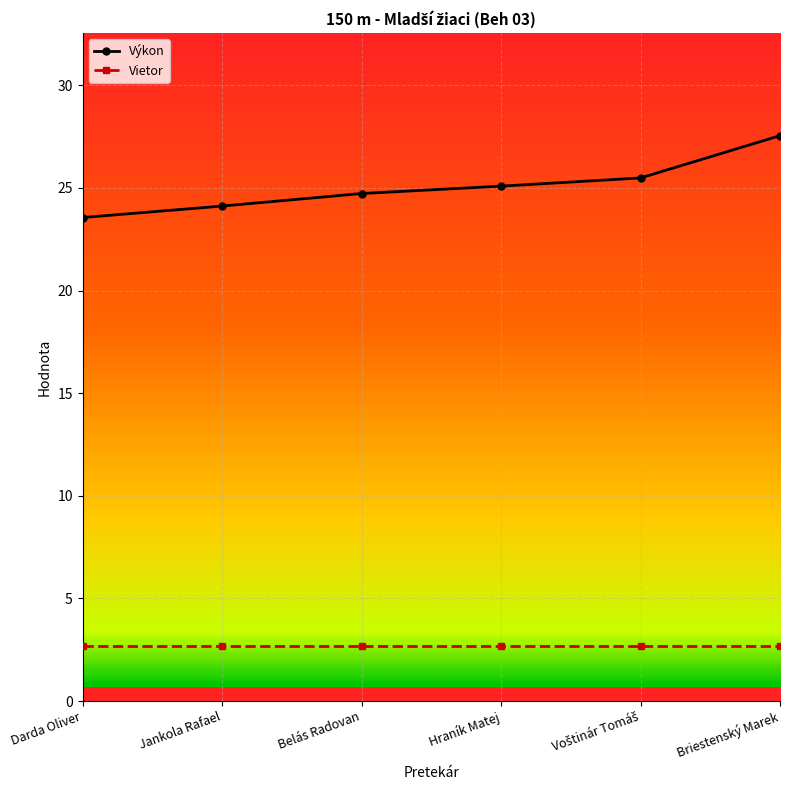

At Belás Radovan, list the series in order from smallest to largest.

Vietor, Výkon